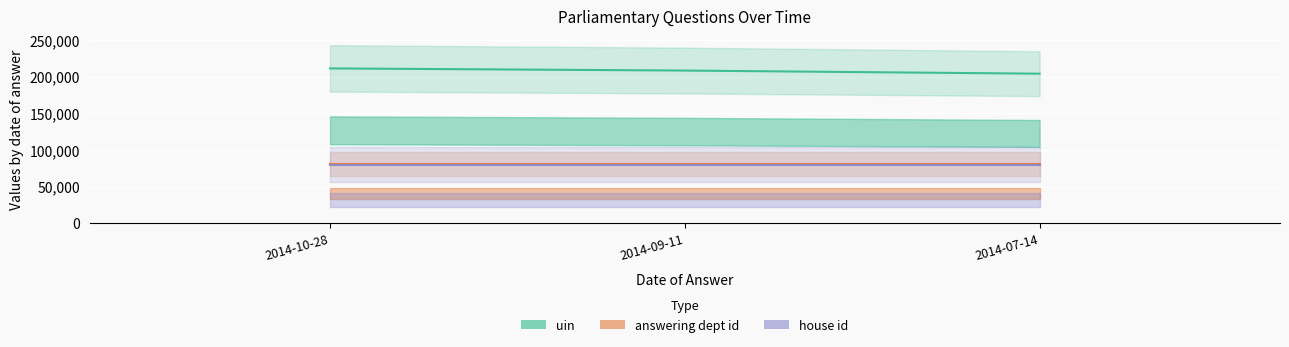

What position from the left is 2014-07-14?

3